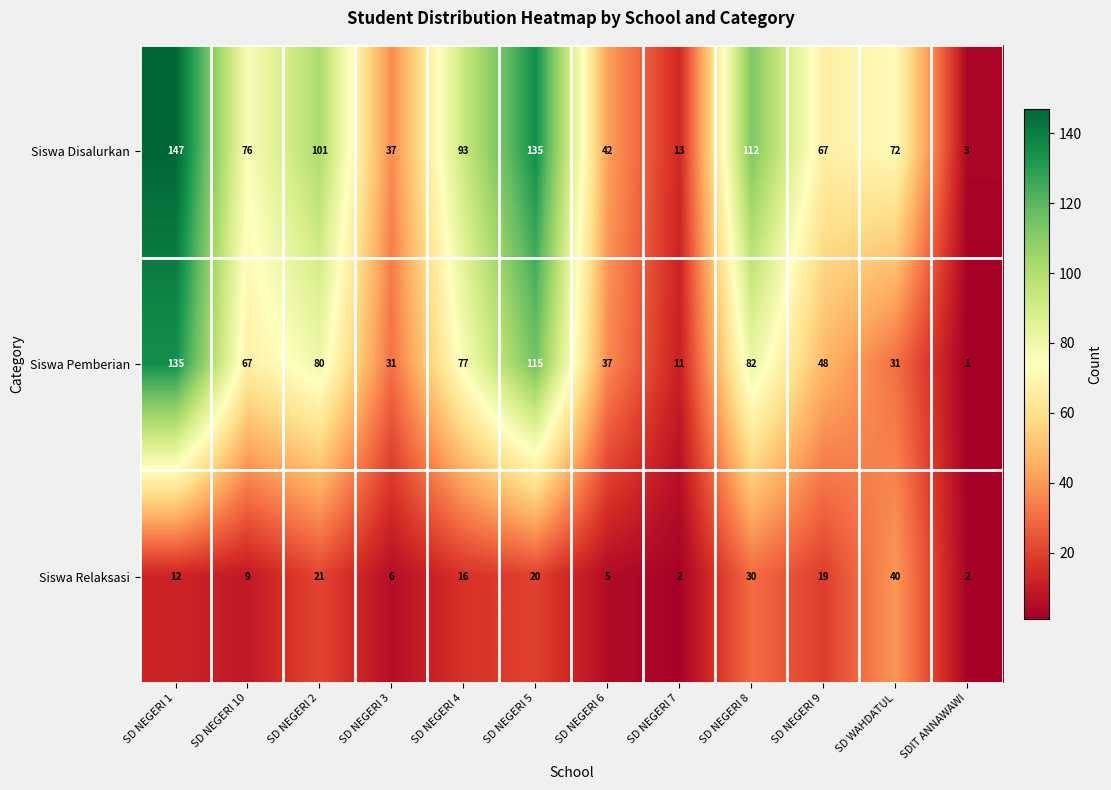

True or false: Siswa Pemberian has a value of 48 at SD NEGERI 9.

True